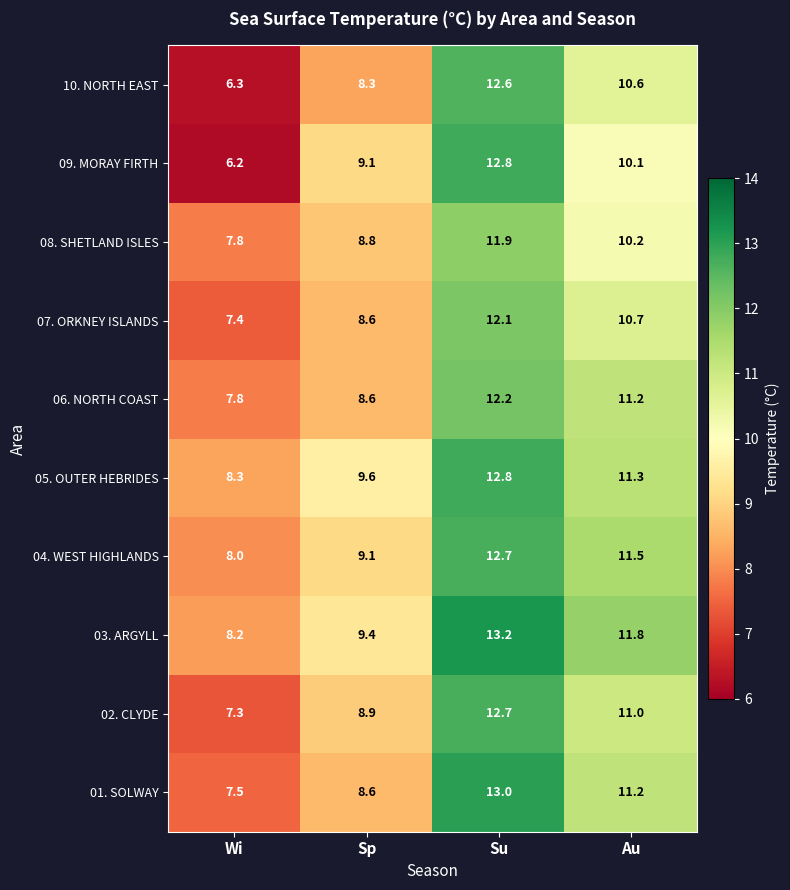

What is the sum of the 08. SHETLAND ISLES values at Wi and Sp?

16.6